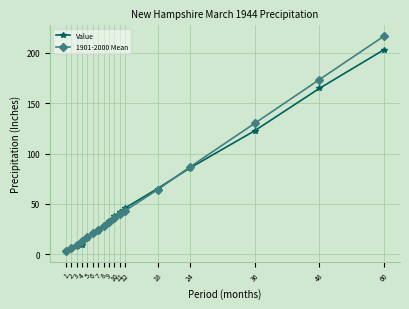

What is the average value of the Value series?

53.9